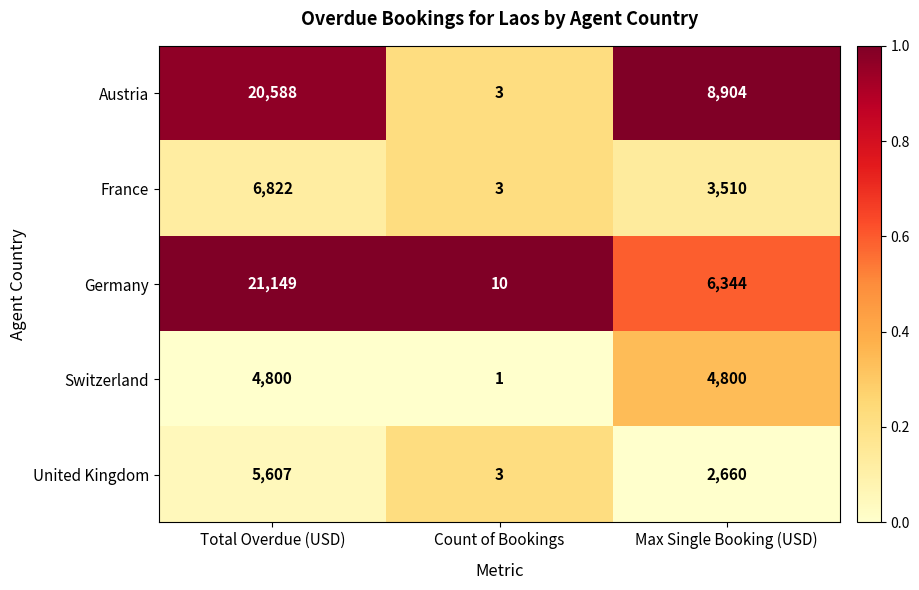

At which category is the sum across all series the highest?

Total Overdue (USD)